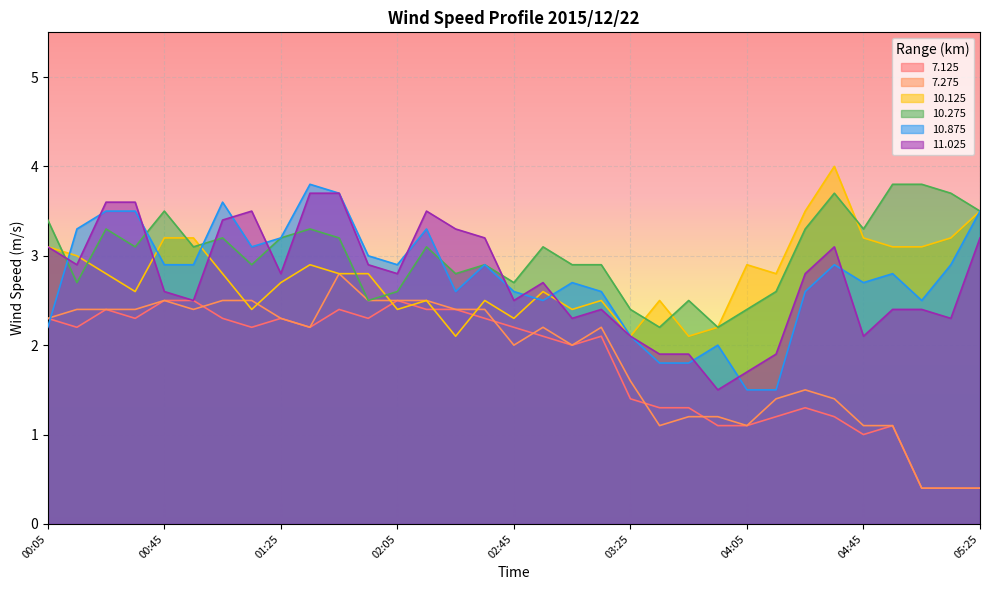

Is it true that 10.275 equals 3.5 at 00:45?

True